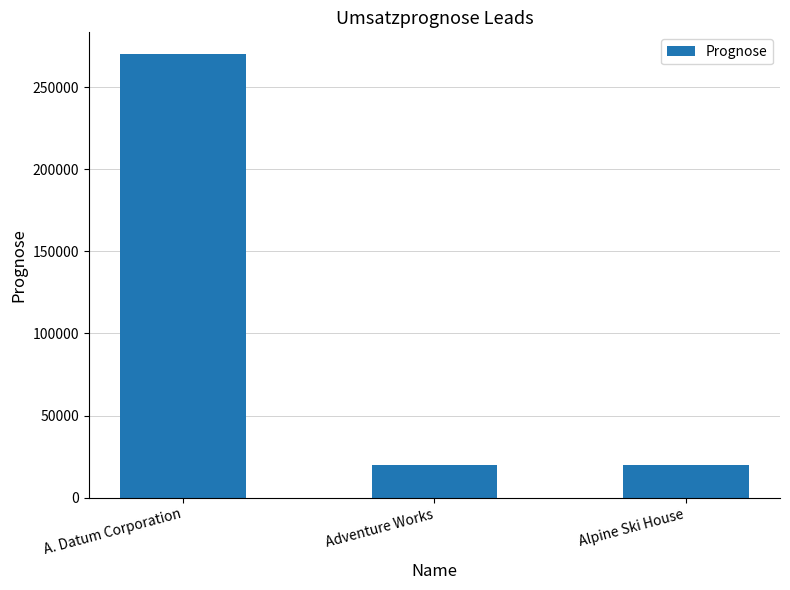

What is the difference between the maximum and minimum values?

250000